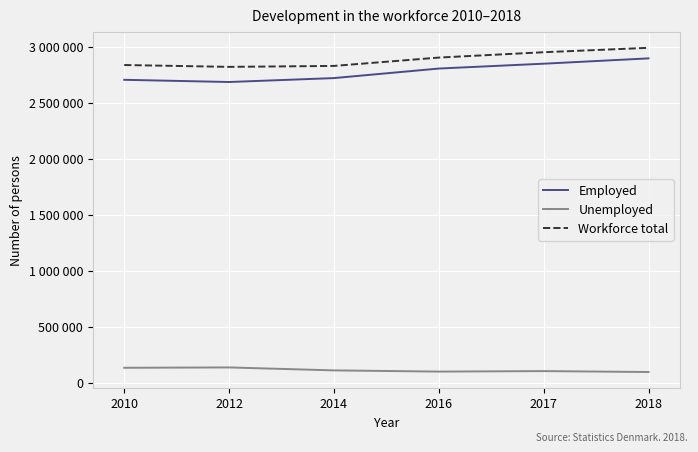

True or false: Workforce total and Unemployed intersect in this chart.

False